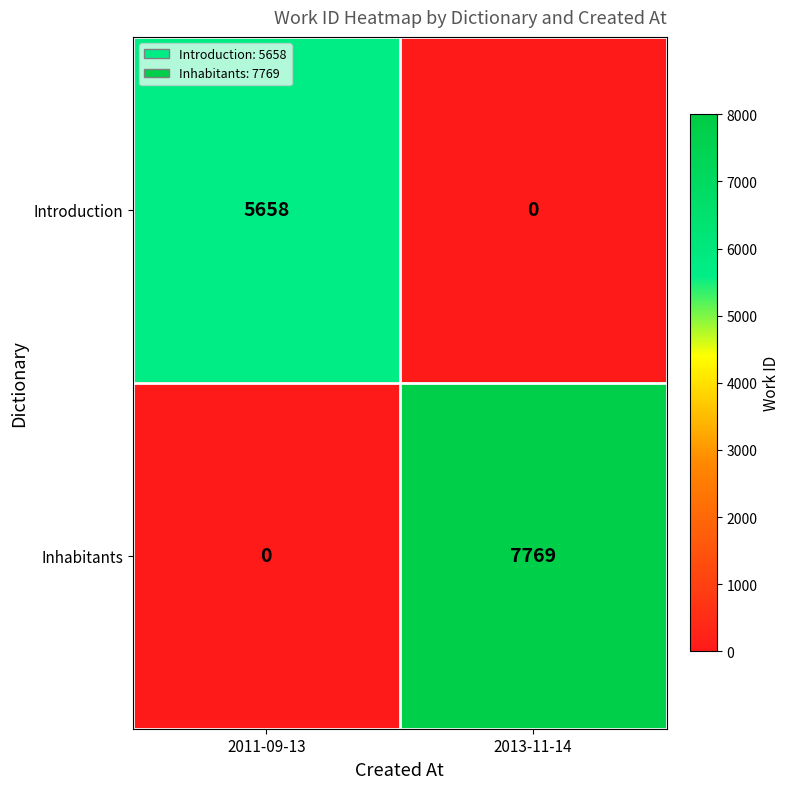

Reading right to left, list all the values displayed in this chart.

Introduction: 2013-11-14=0	2011-09-13=5658
Inhabitants: 2013-11-14=7769	2011-09-13=0